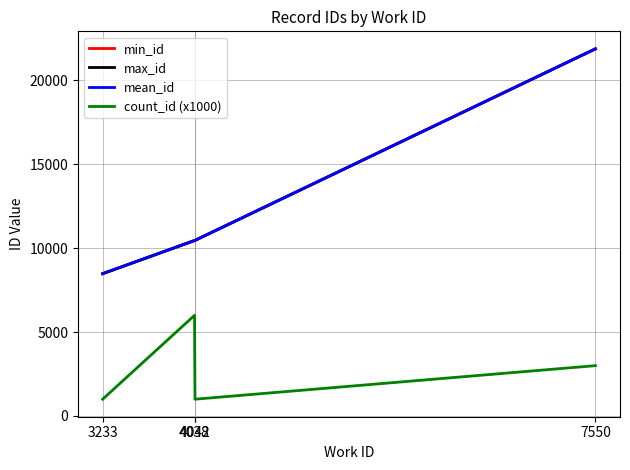

How many series are shown in this chart?

4